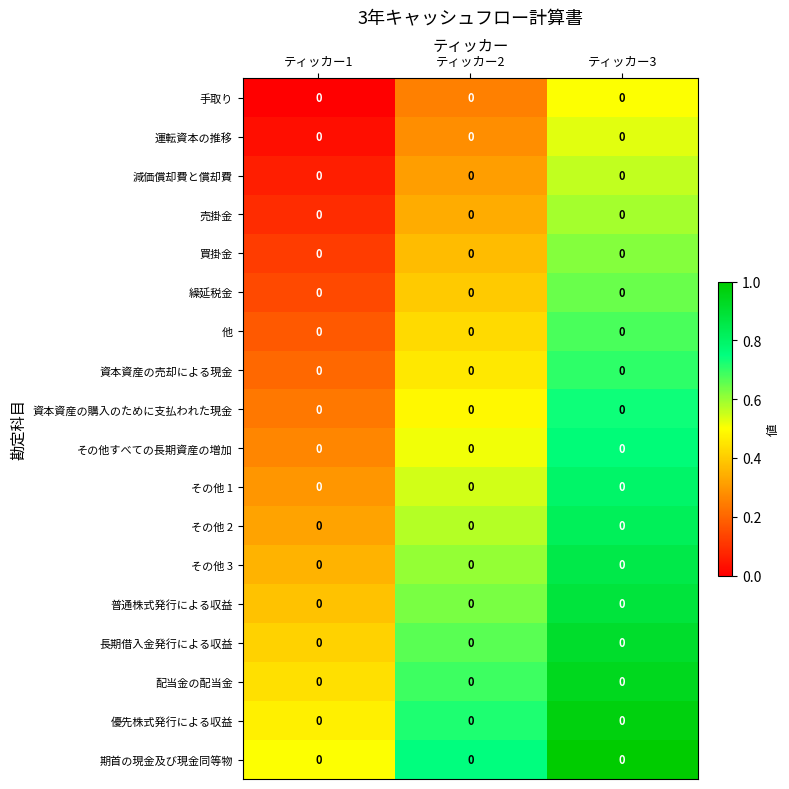

What is the approximate value of 長期借入金発行による収益 at ティッカー1?

0.4